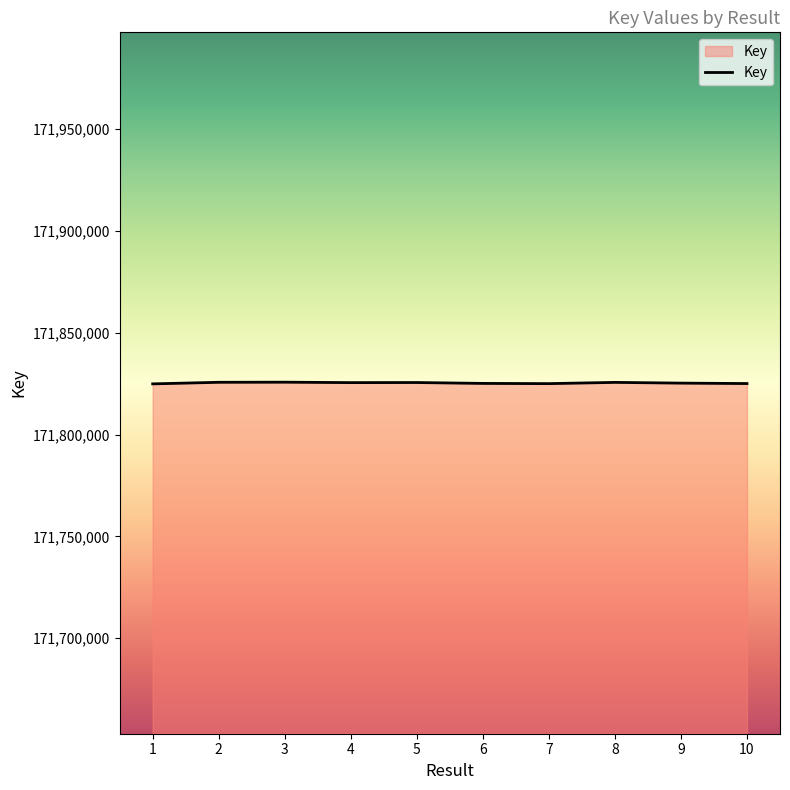

What is the average value?

171825392